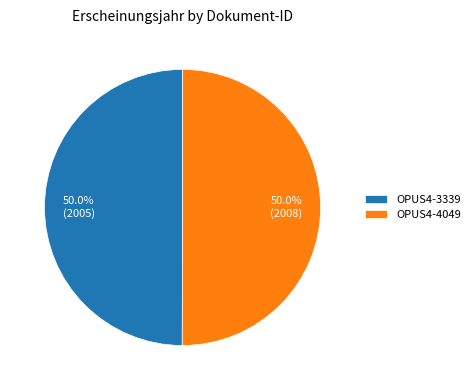

Approximately how many times larger is the value at OPUS4-3339 compared to OPUS4-4049?

1.0